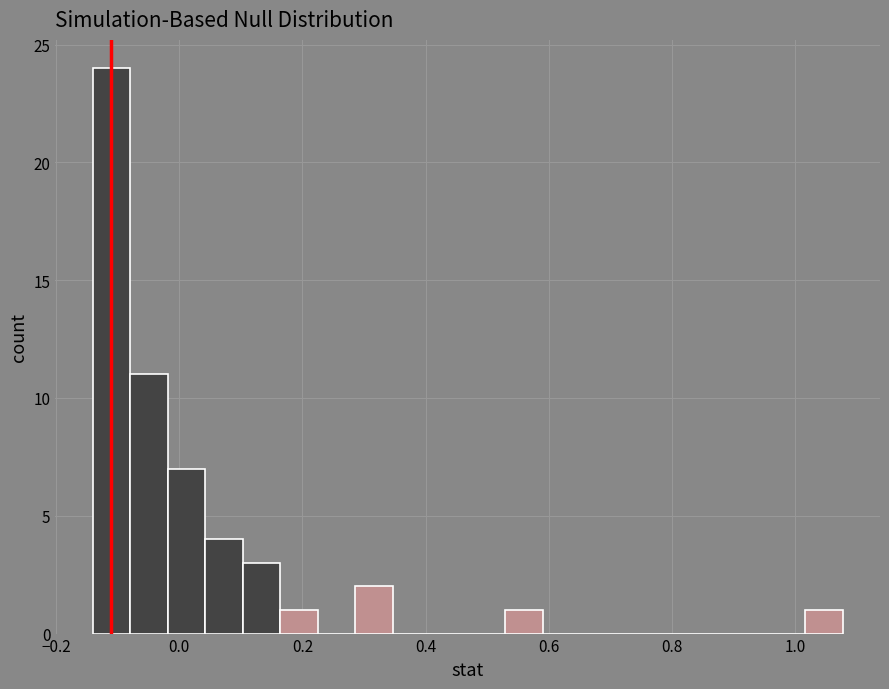

Read against the x-axis, roughly where is the centre of the tallest bar?

-0.10